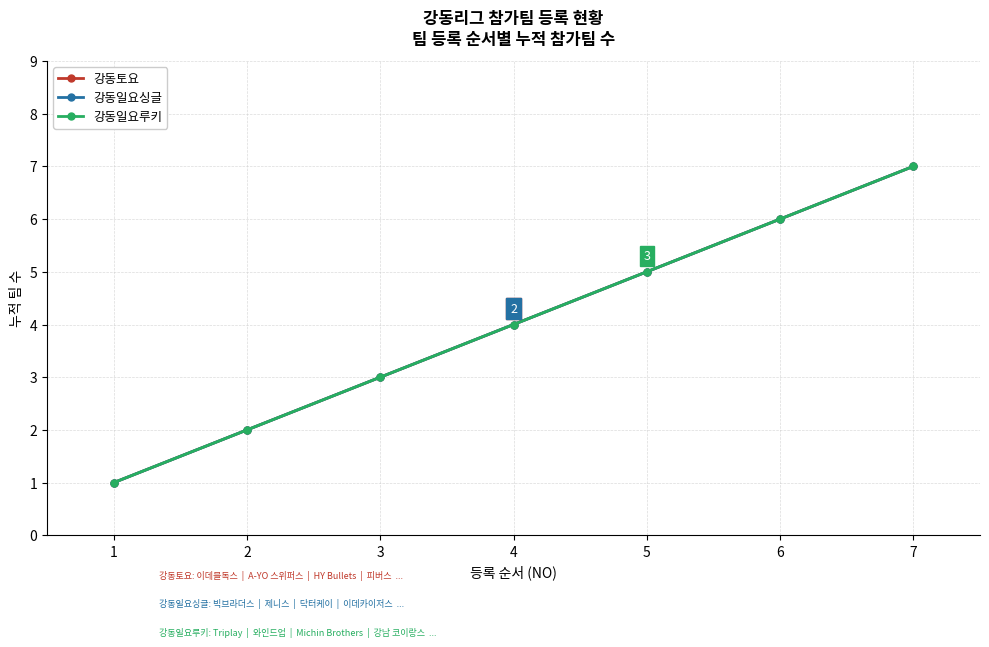

What is the greatest value displayed?

7